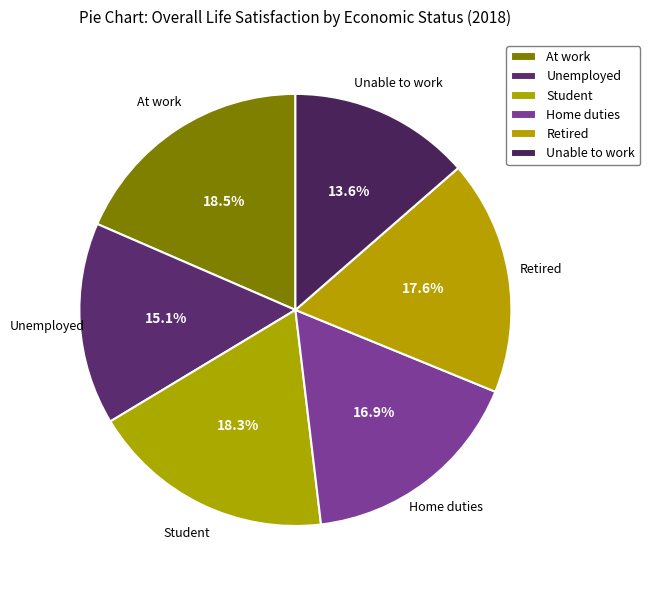

Does Student account for over 50% of the chart?

No